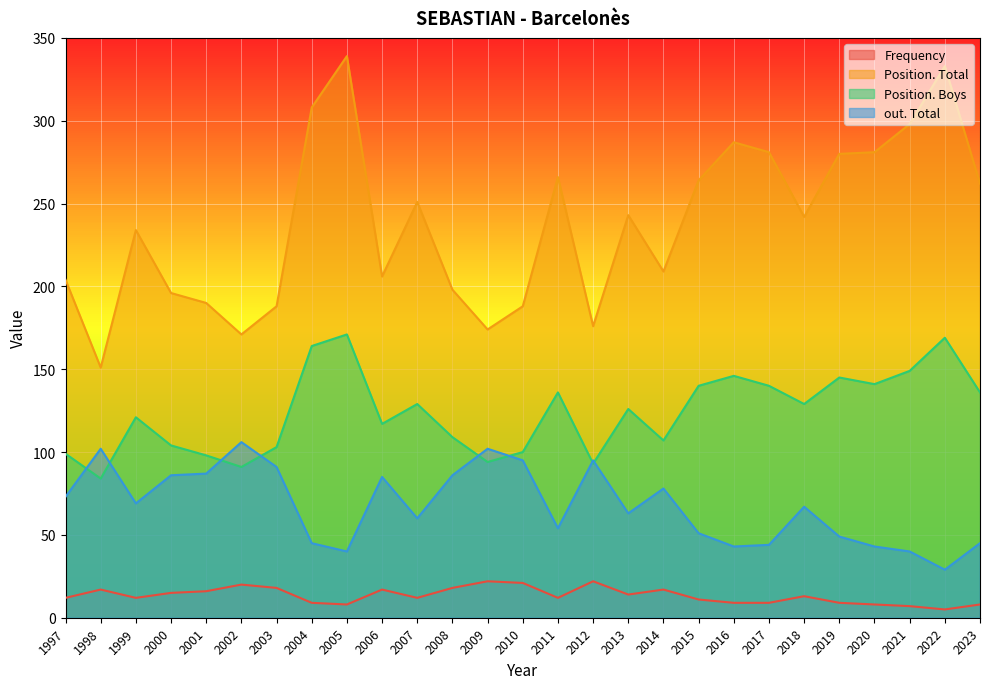

What are all the series names shown in the legend?

Frequency, Position. Total, Position. Boys, out. Total